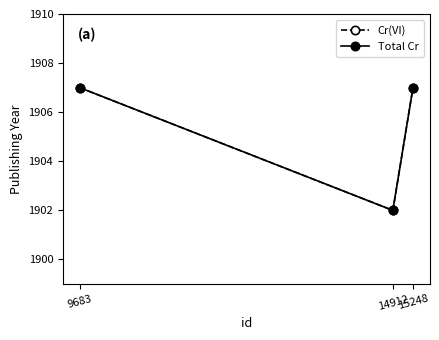

True or false: Cr(VI) has a value of 1902 at 14912.

True